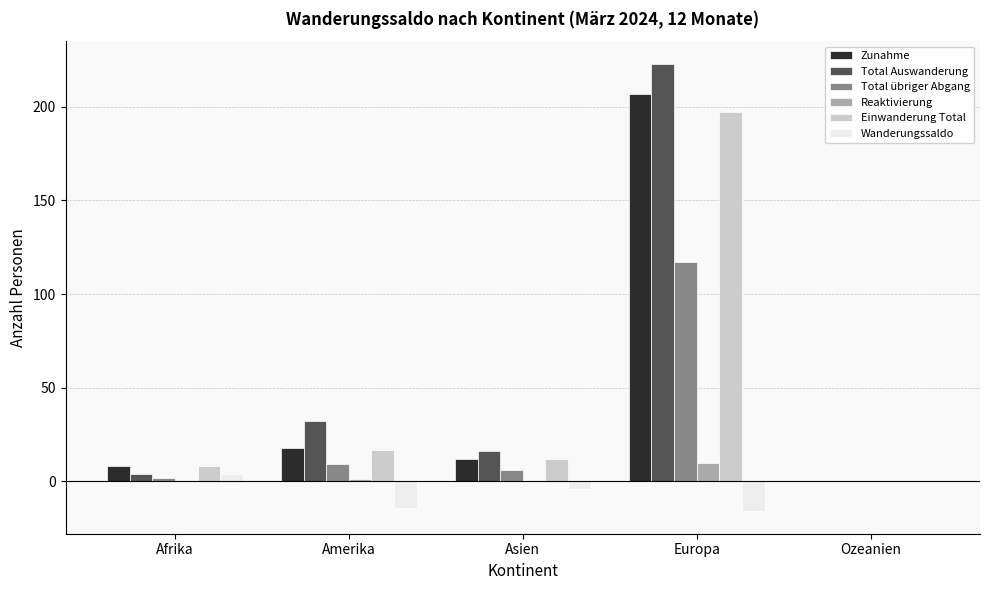

What are all the series names shown in the legend?

Zunahme, Total Auswanderung, Total übriger Abgang, Reaktivierung, Einwanderung Total, Wanderungssaldo